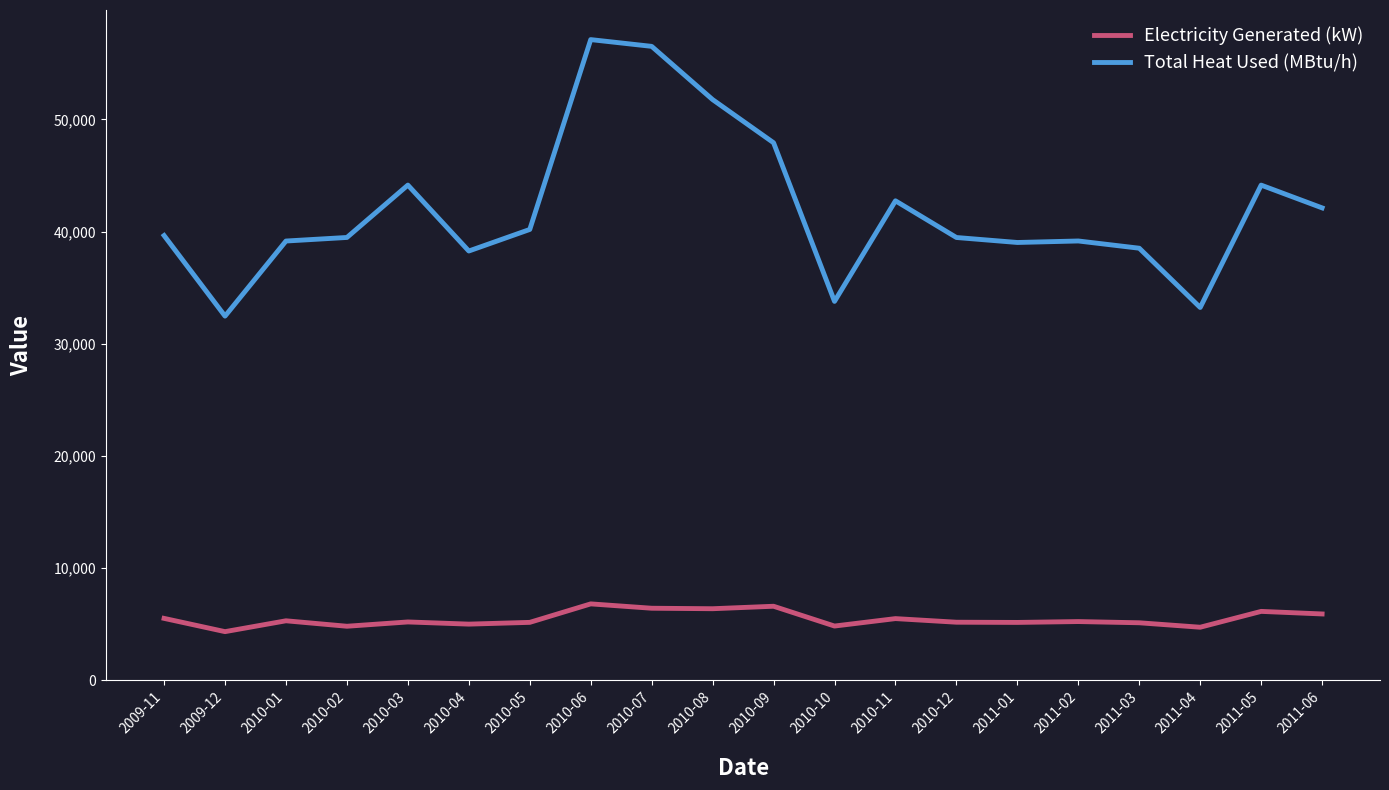

How many values in the Electricity Generated (kW) series exceed 5235?

10